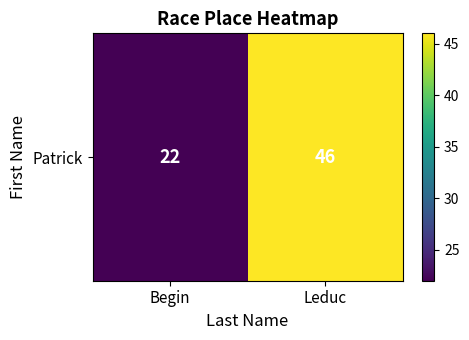

List the labels in order of value, largest first.

Leduc, Begin